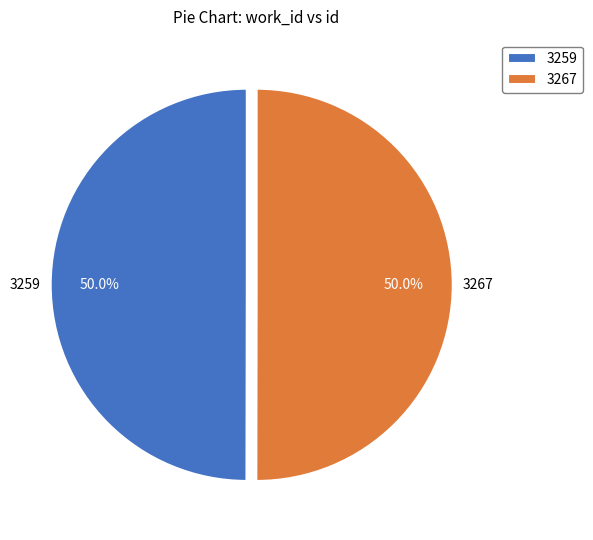

Is the sum of 3267 and 3259 greater than half?

Yes